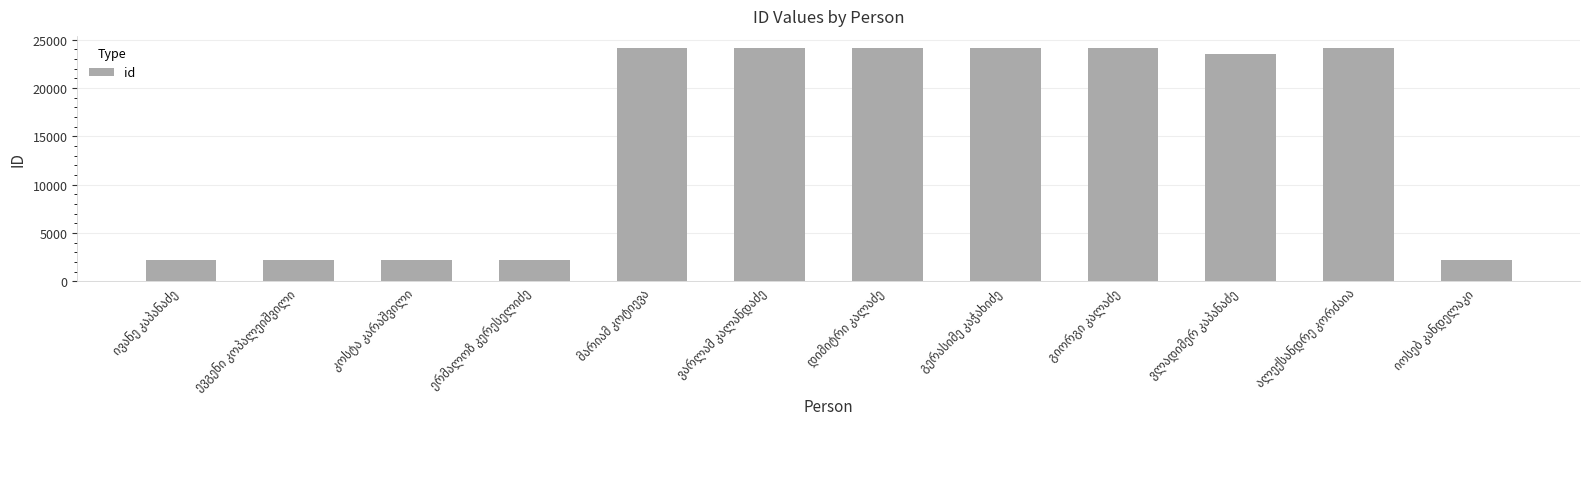

What is the difference between the second highest and minimum values?

22034